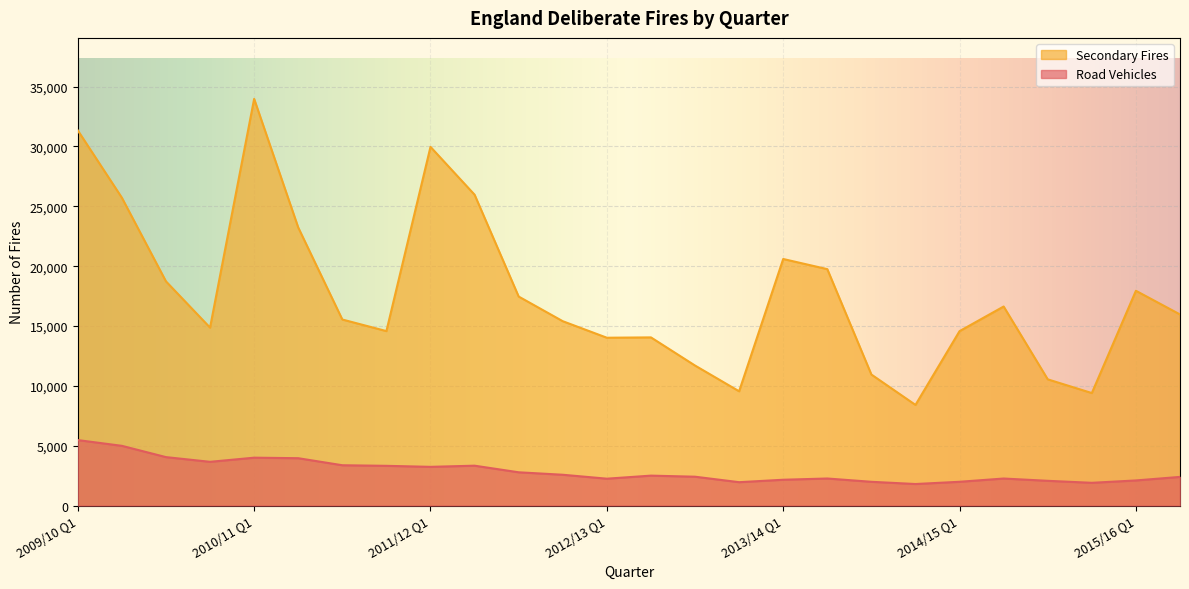

How many lines are shown in the chart?

2